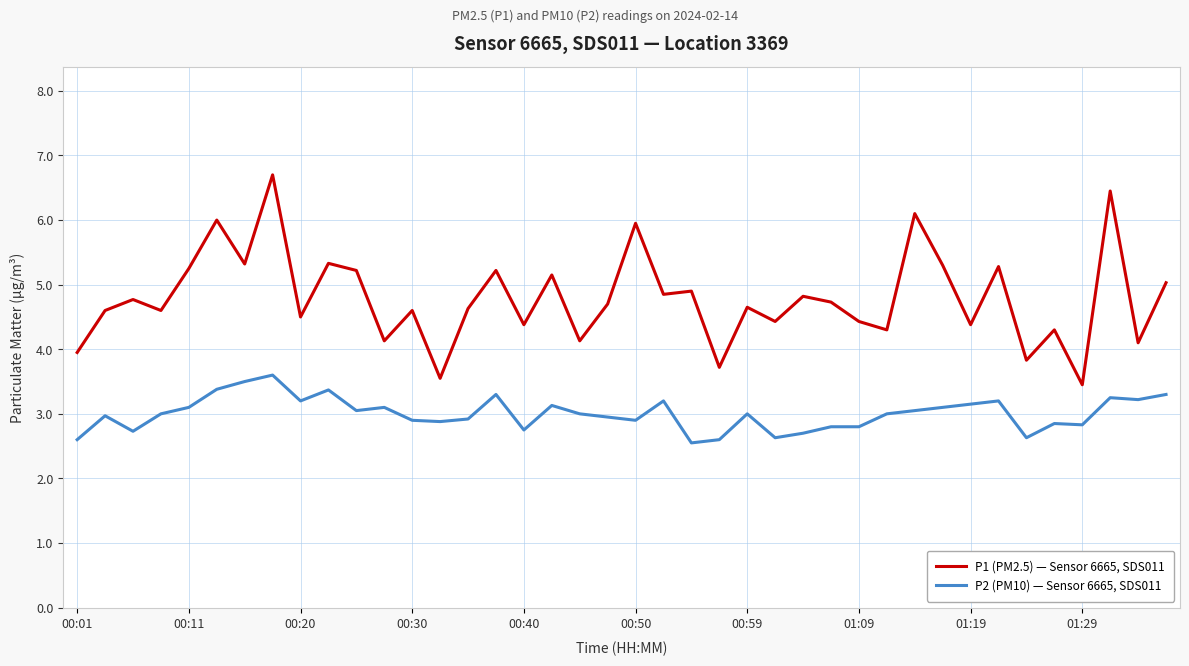

True or false: P1 (PM2.5) — Sensor 6665, SDS011 and P2 (PM10) — Sensor 6665, SDS011 intersect in this chart.

False